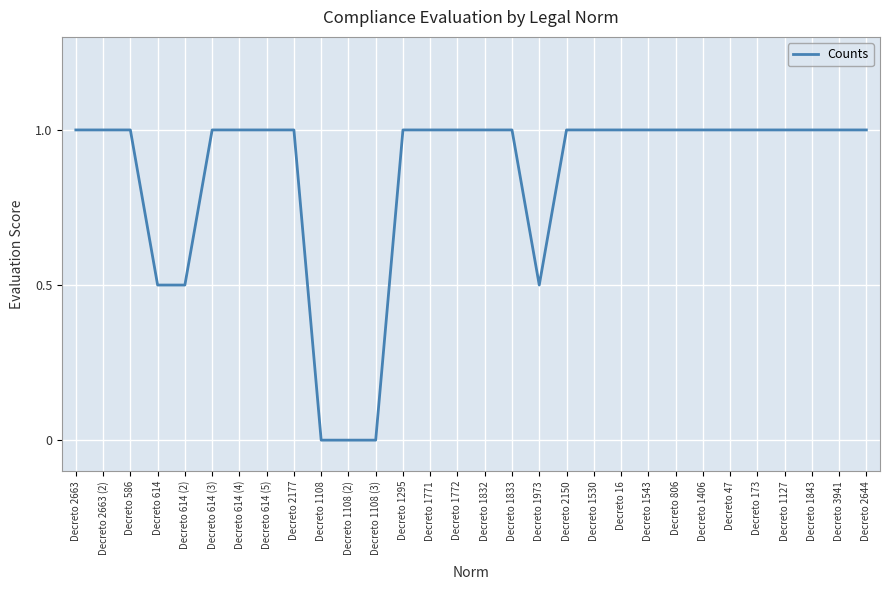

Is it true that the value at Decreto 2150 is 1.3?

False